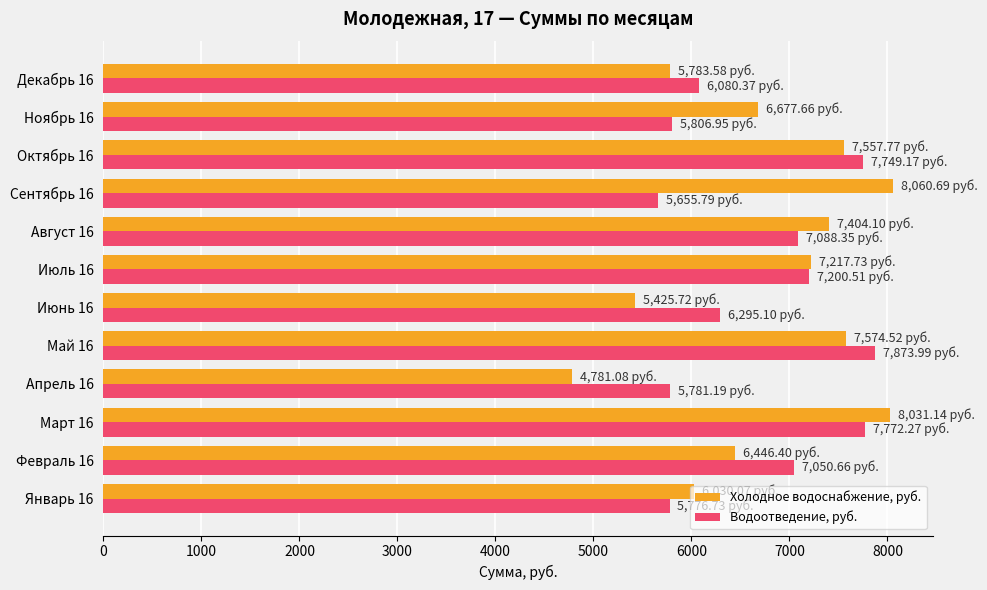

Rank the series by their maximum value, from highest to lowest.

Холодное водоснабжение, руб., Водоотведение, руб.